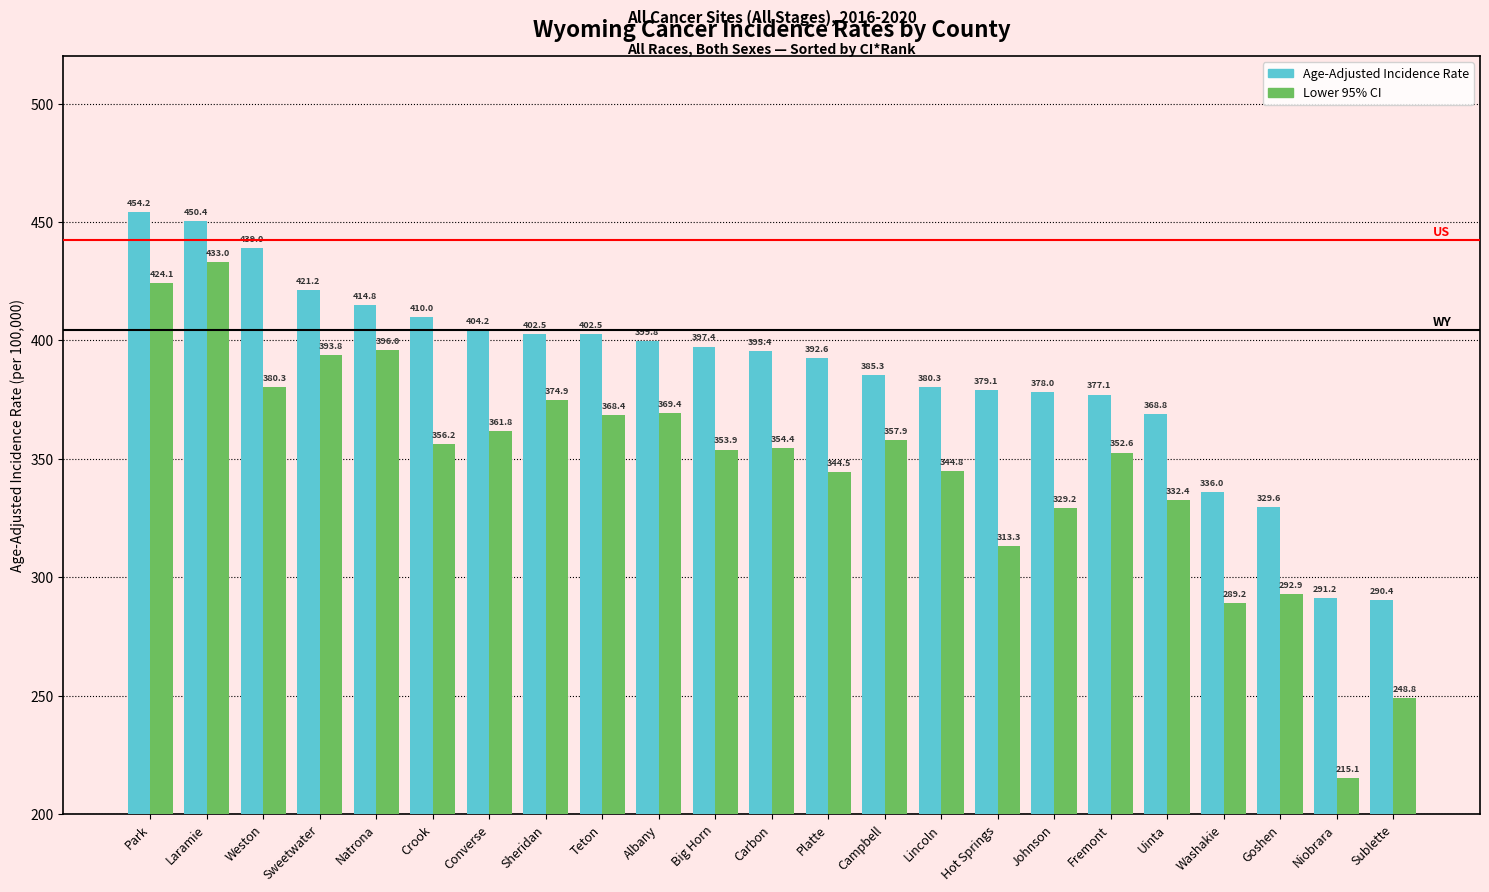

At which label does Lower 95% CI reach its peak?

Laramie